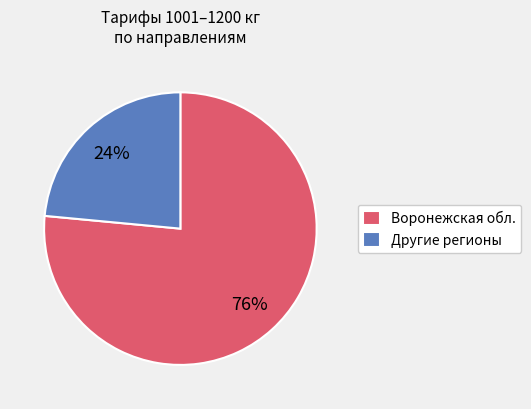

What percentage is the Другие регионы slice, to the nearest percent?

24%